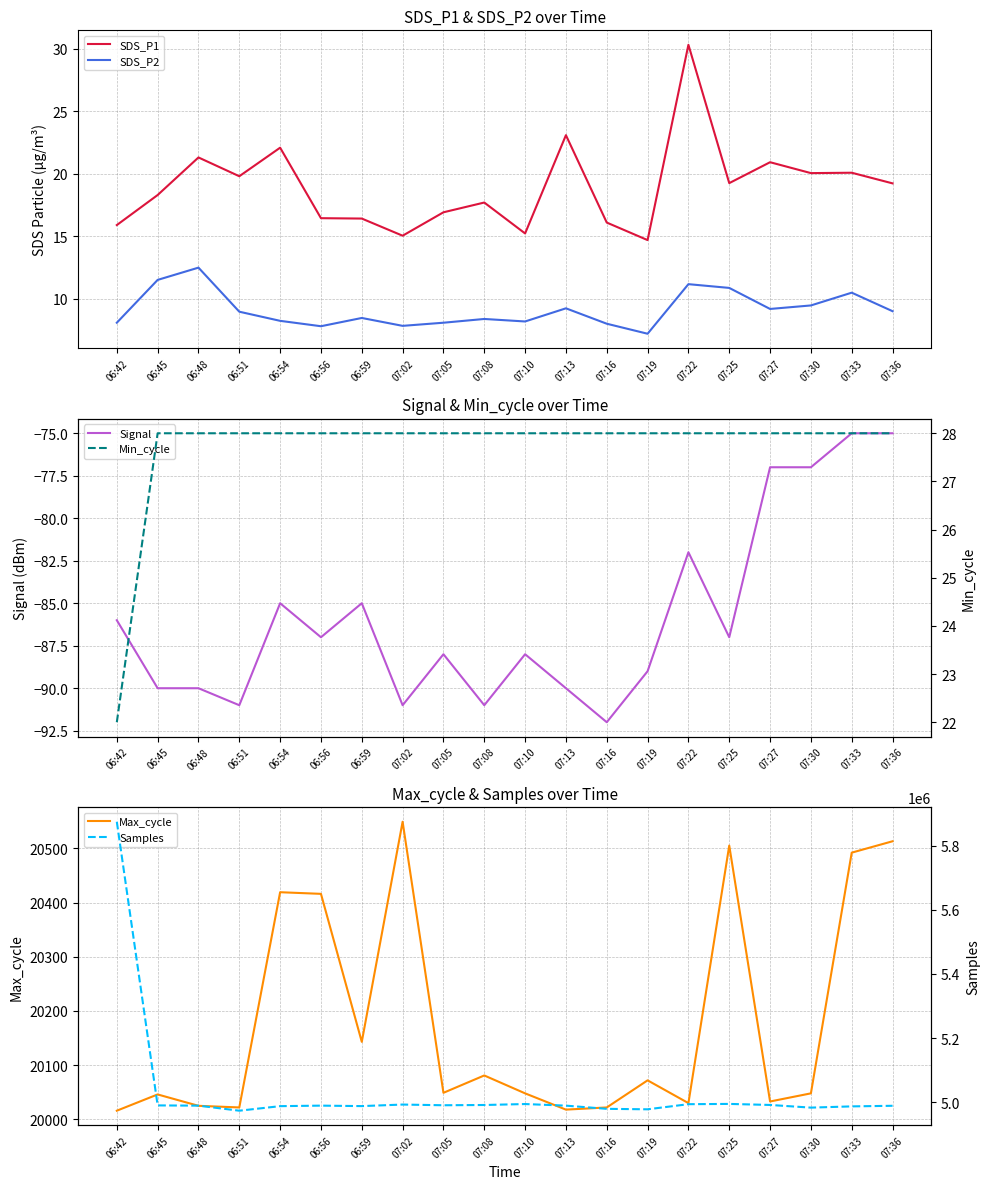

True or false: Max_cycle and Min_cycle intersect in this chart.

False